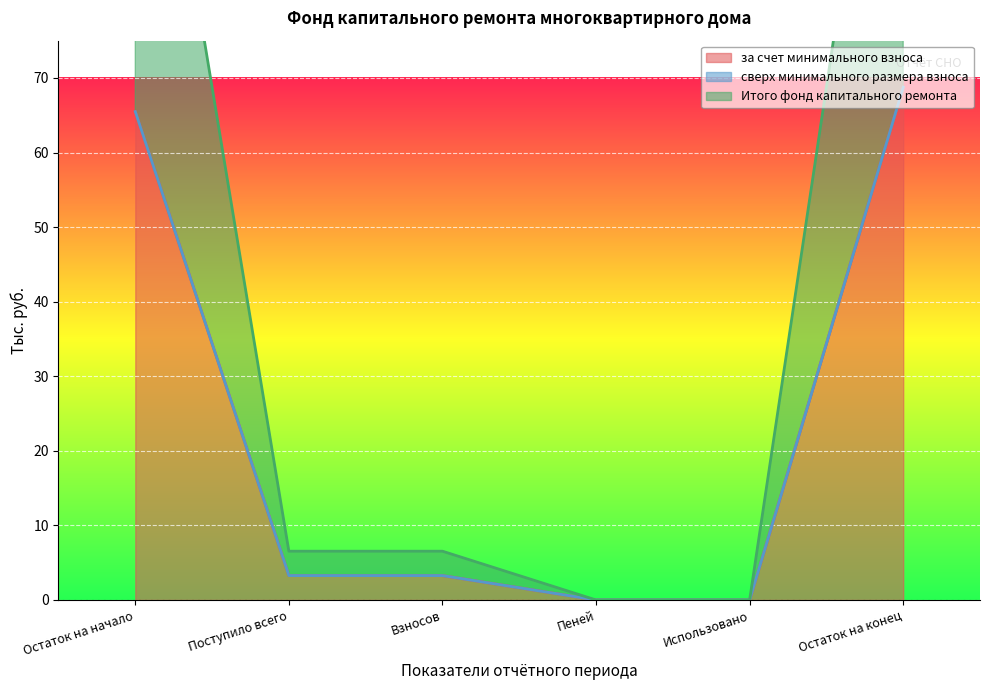

True or false: за счет минимального взноса and Итого фонд капитального ремонта cross at least once.

False